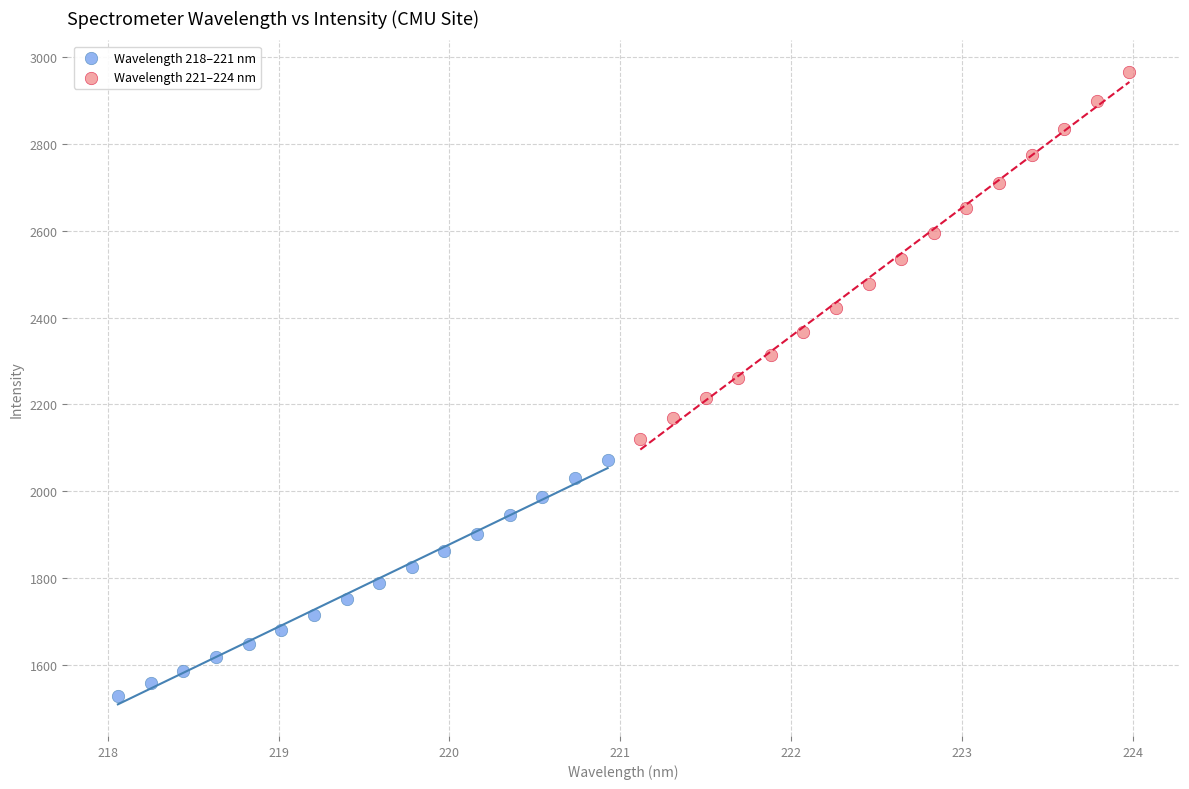

Which series reaches the minimum Y coordinate?

Wavelength 218–221 nm